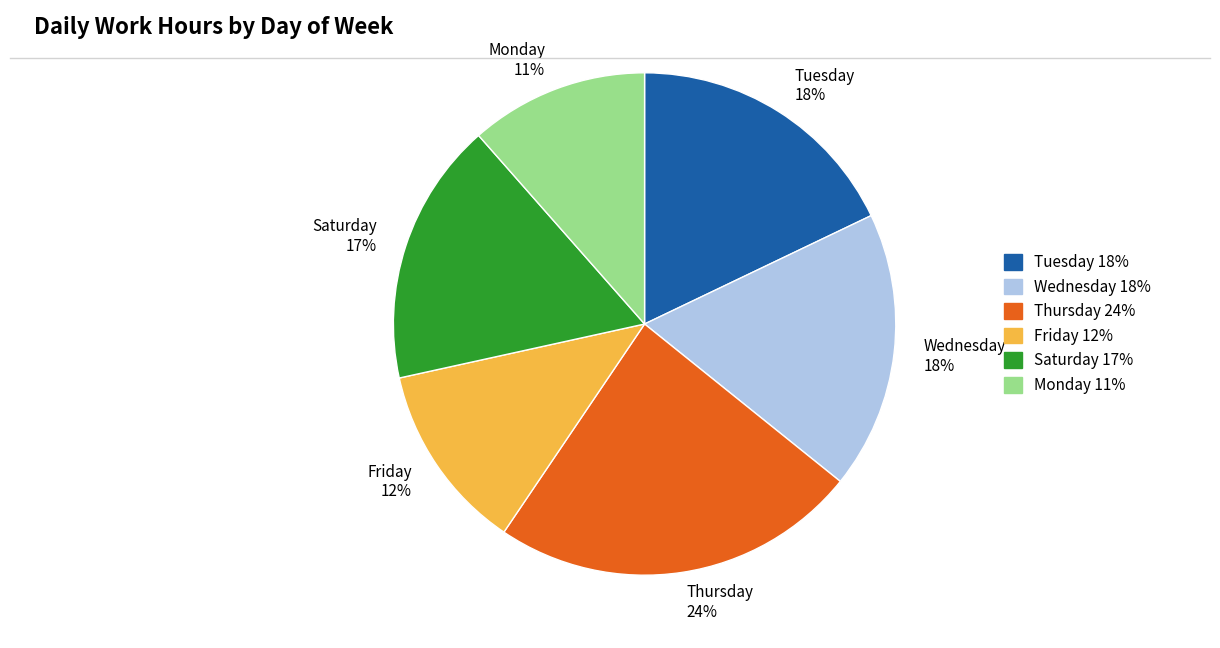

Which slice is the largest?

Thursday 24%